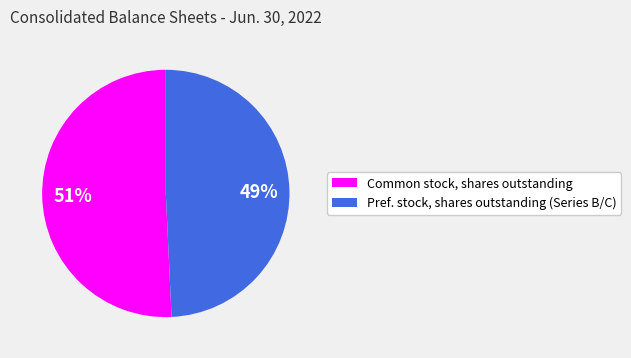

To the nearest percent, what percentage of the pie is Common stock, shares outstanding?

51%